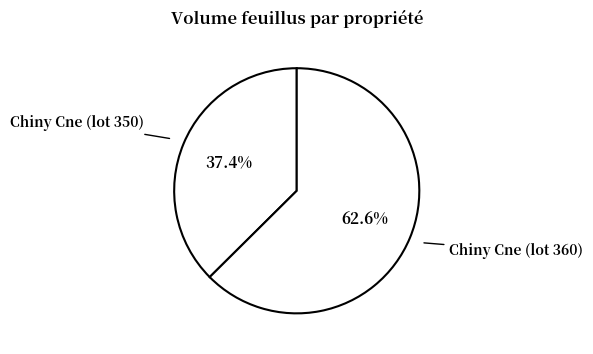

To the nearest percent, what percentage of the pie is Chiny Cne (lot 360)?

63%